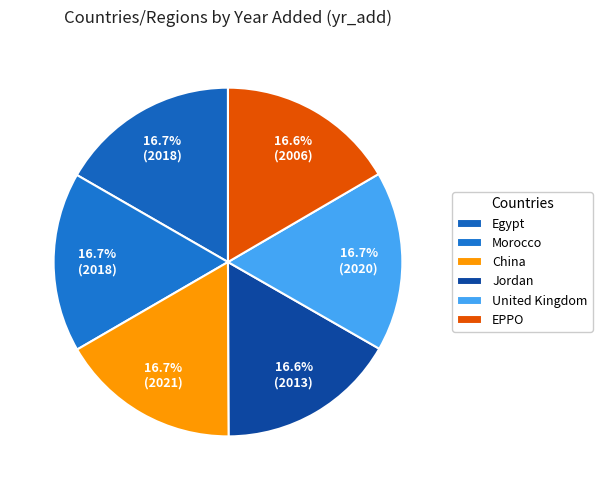

How many slices are in this pie chart?

6